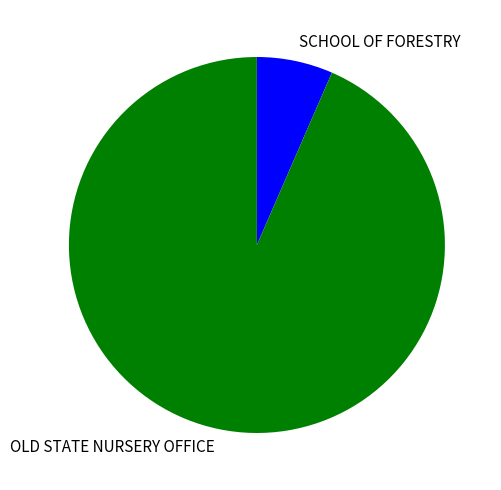

Do OLD STATE NURSERY OFFICE and SCHOOL OF FORESTRY together represent more than half of the pie?

Yes